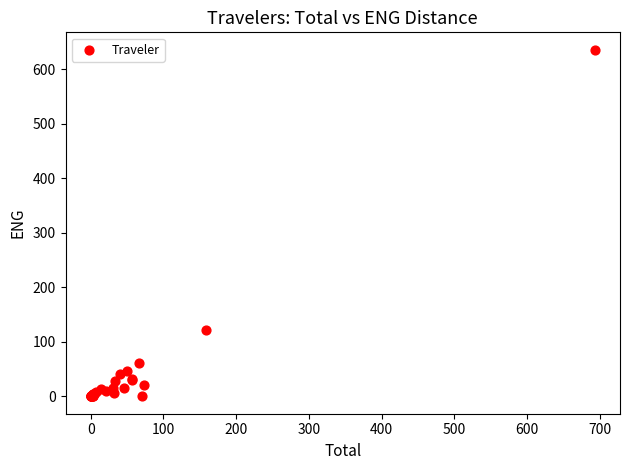

What Y value in the scatter plot is closest to 317?

121.8